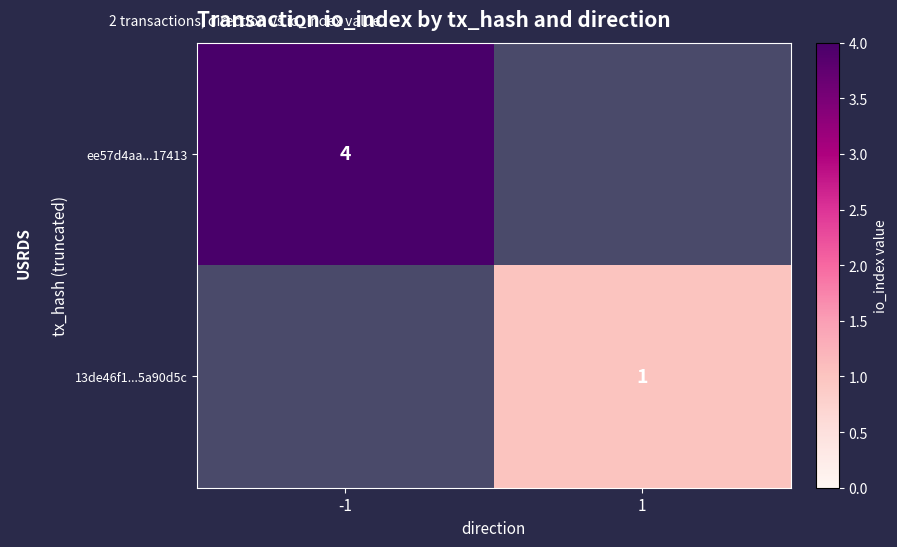

Which category has the lowest value across all series?

1